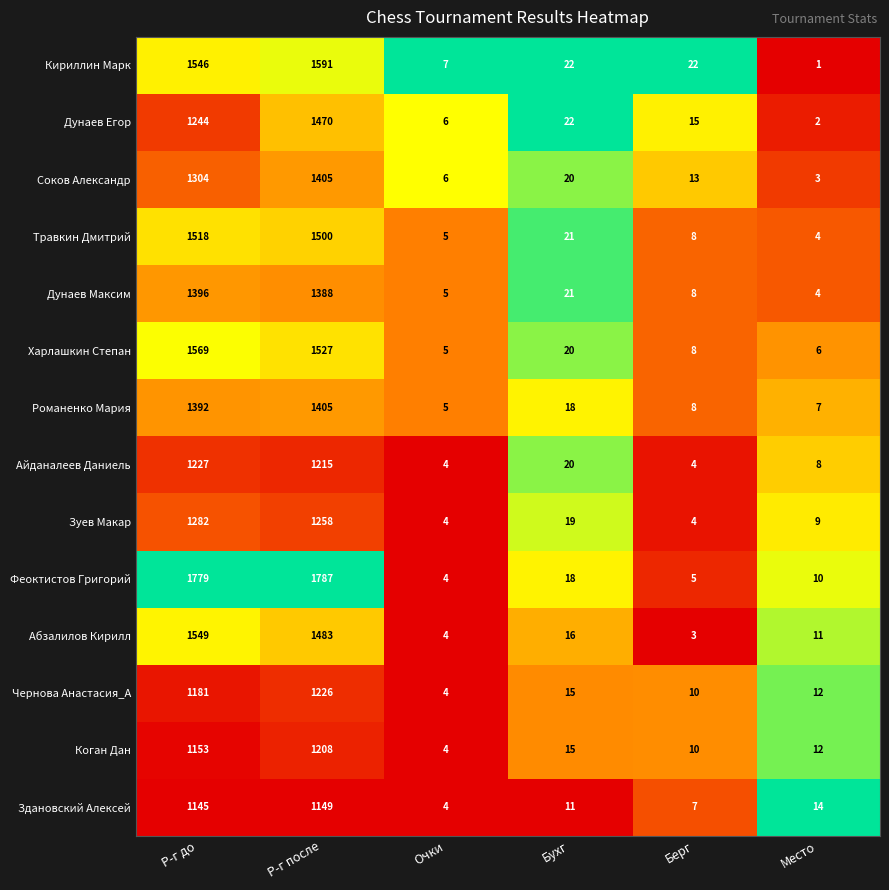

Is it true that Дунаев Егор equals 2 at Место?

True